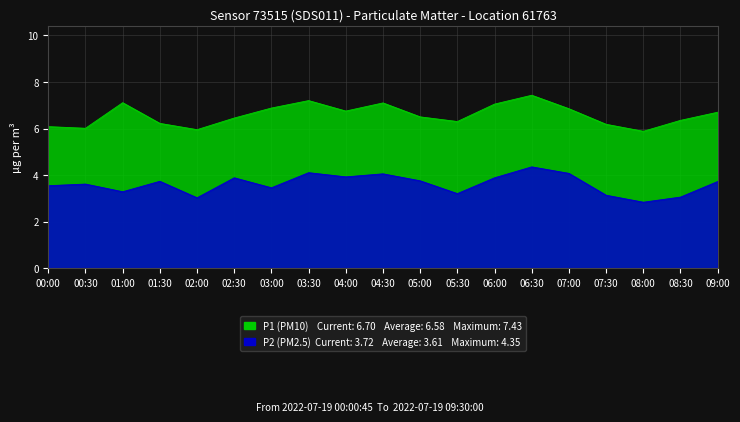

True or false: P2 has more than 0 points higher than both neighbors.

True